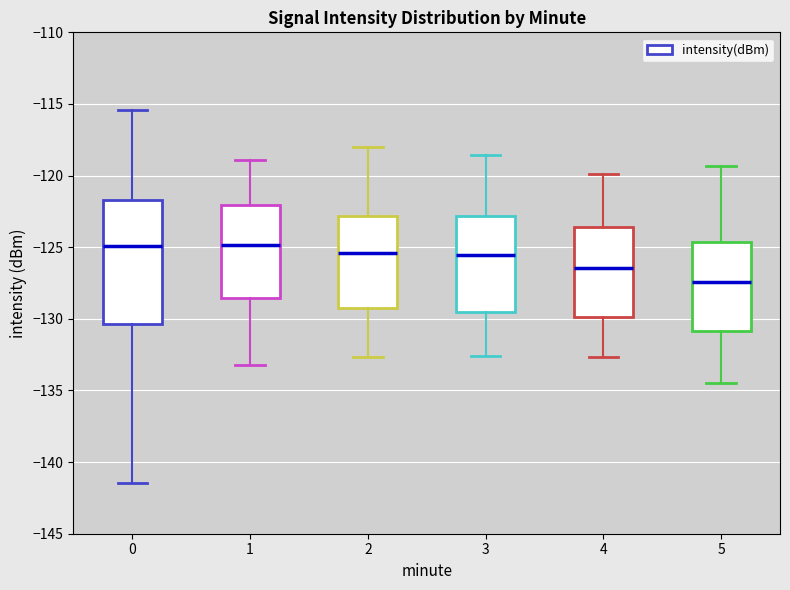

Where does the median line of the box at x = 3 sit on the y-axis? The values are not printed on the chart, so give them approximately, as read against the axis.

-125.5